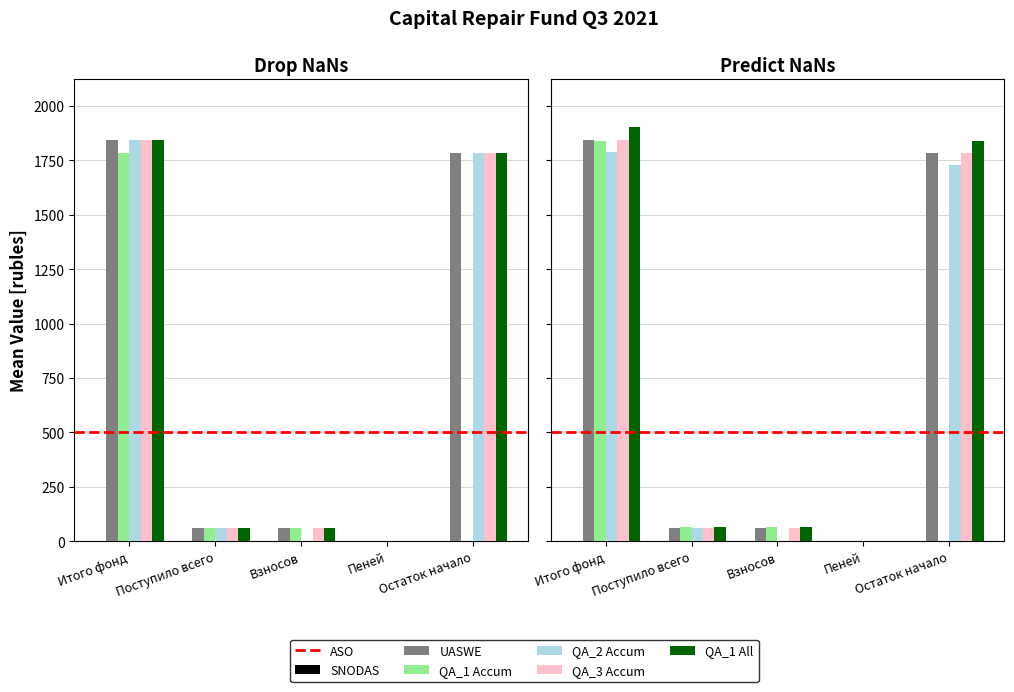

How many bars are there in each group?

5